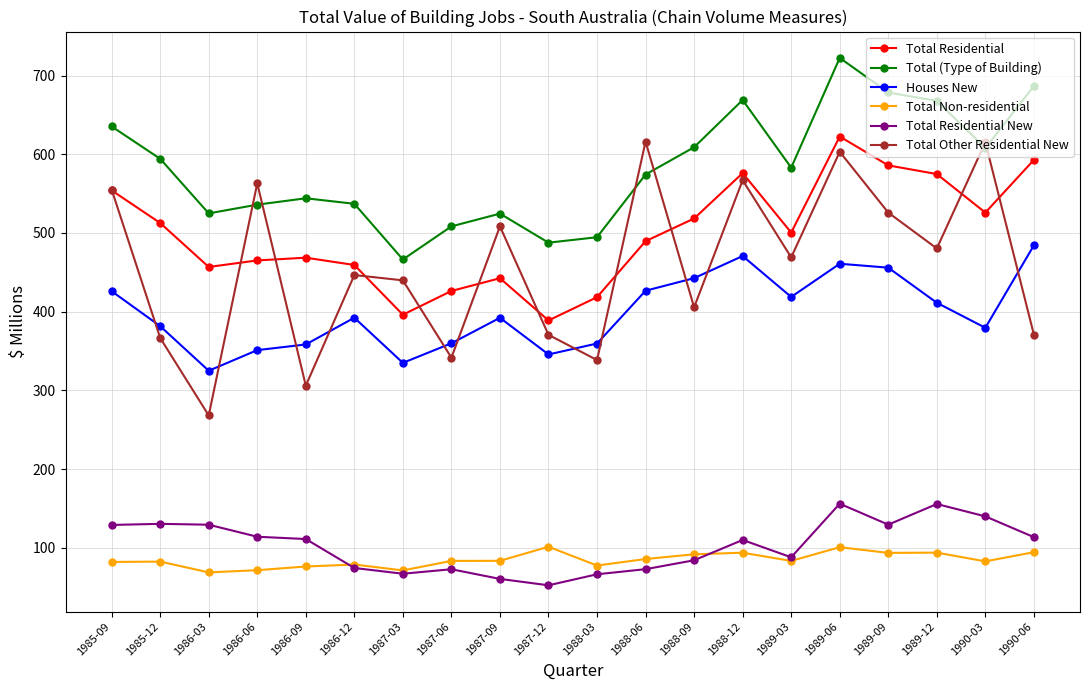

Where is the first local minimum for Houses New?

1986-03